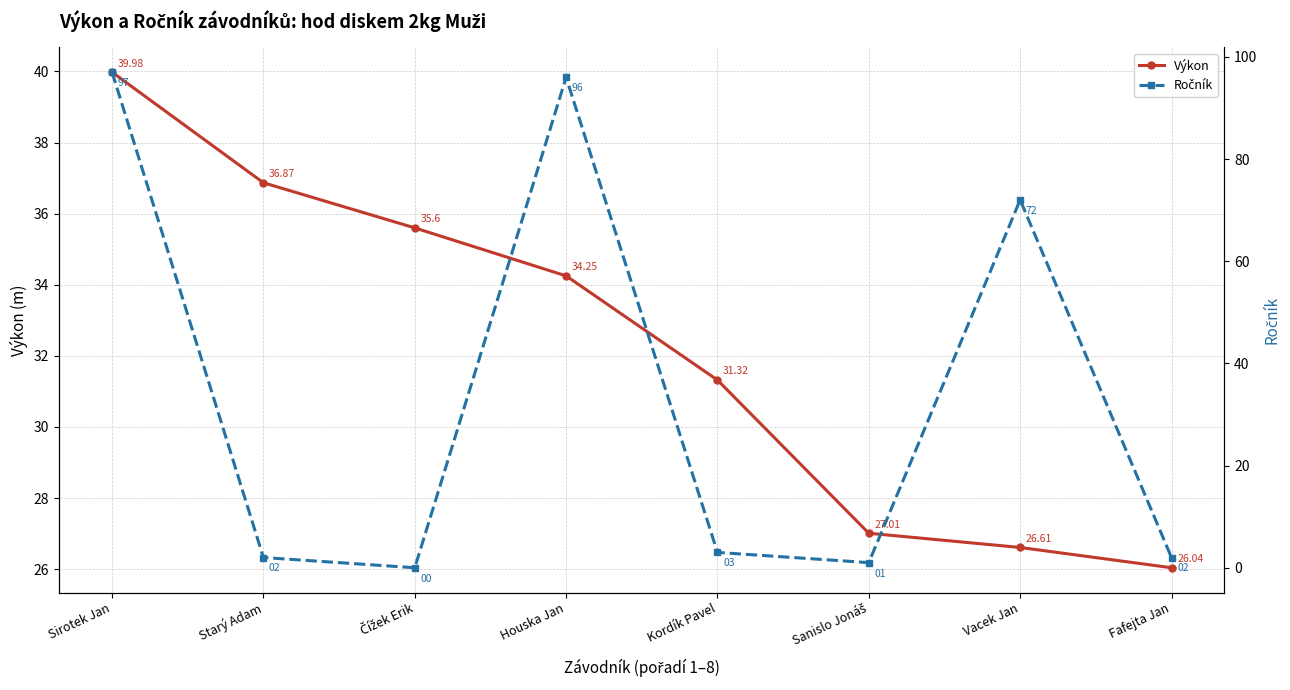

Is the value of Výkon at Sanislo Jonáš greater than the value of Ročník at Čížek Erik?

Yes